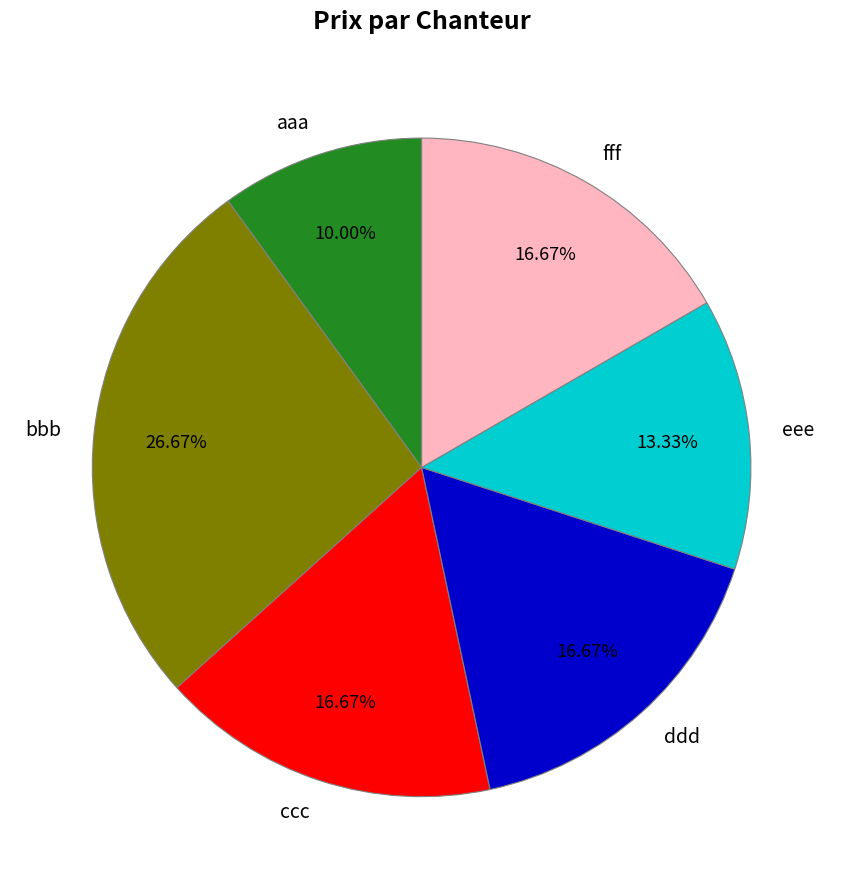

What percentage is the eee slice, to the nearest percent?

13%